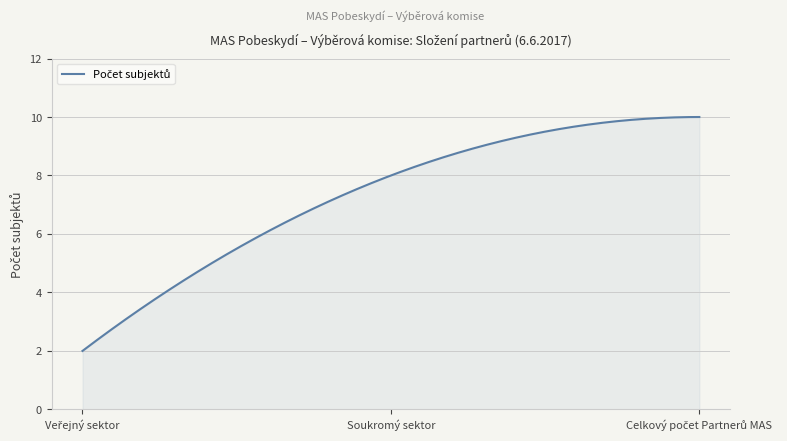

What is the difference between the maximum and minimum values?

8.0